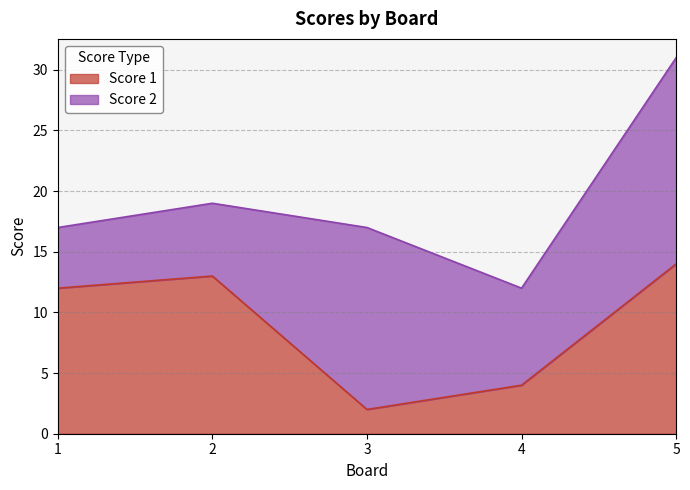

How many values are below 12?

2